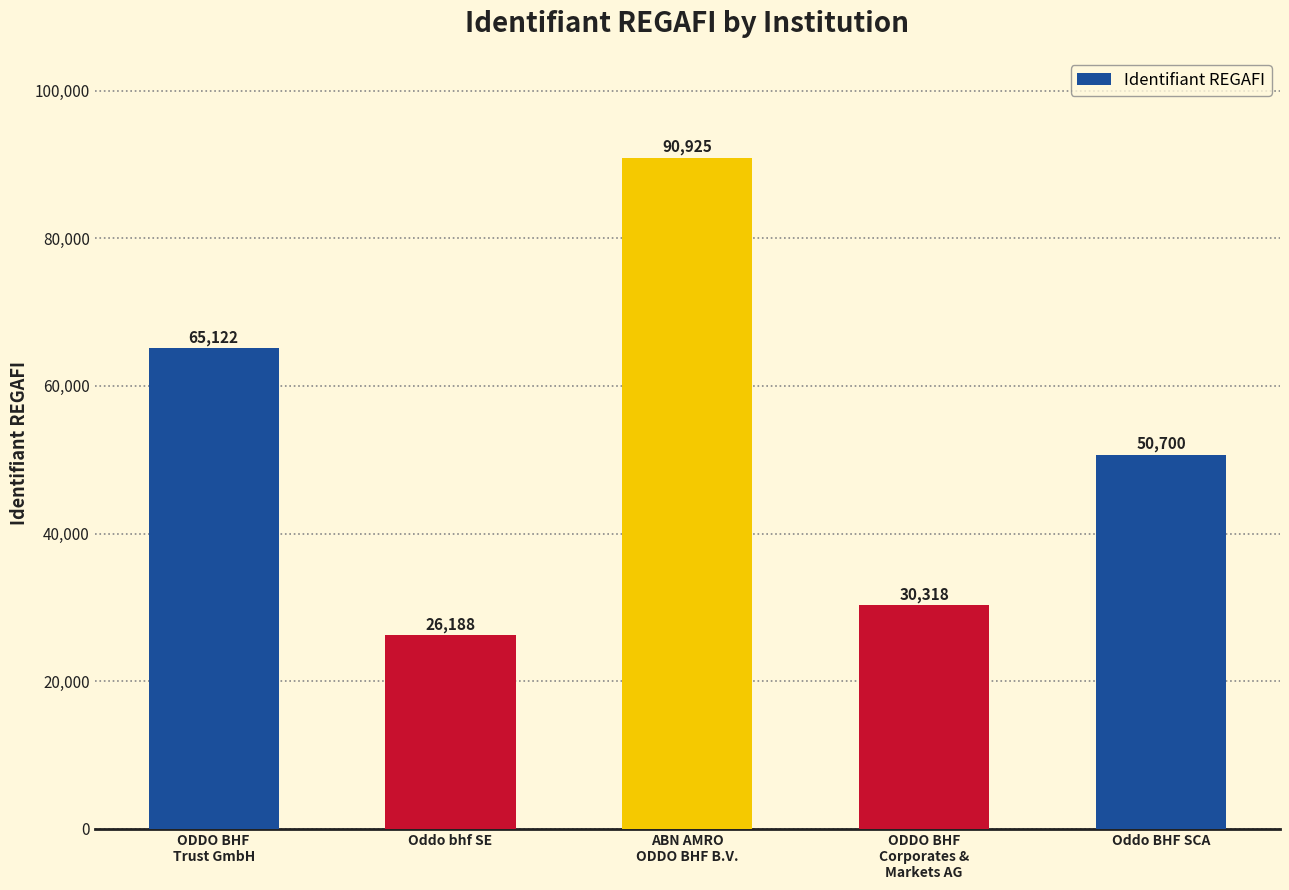

Where is the data nearest to the value 58556?

ODDO BHF
Trust GmbH